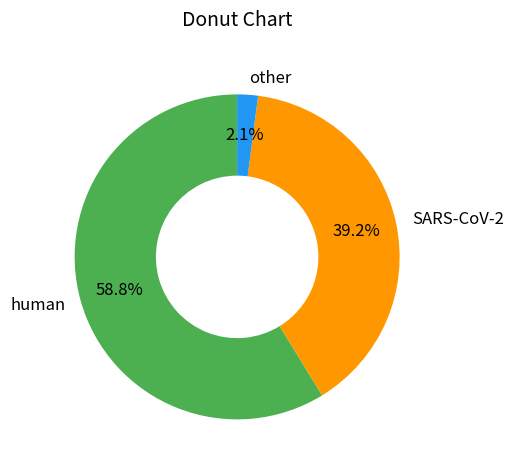

Which slice is the largest?

human